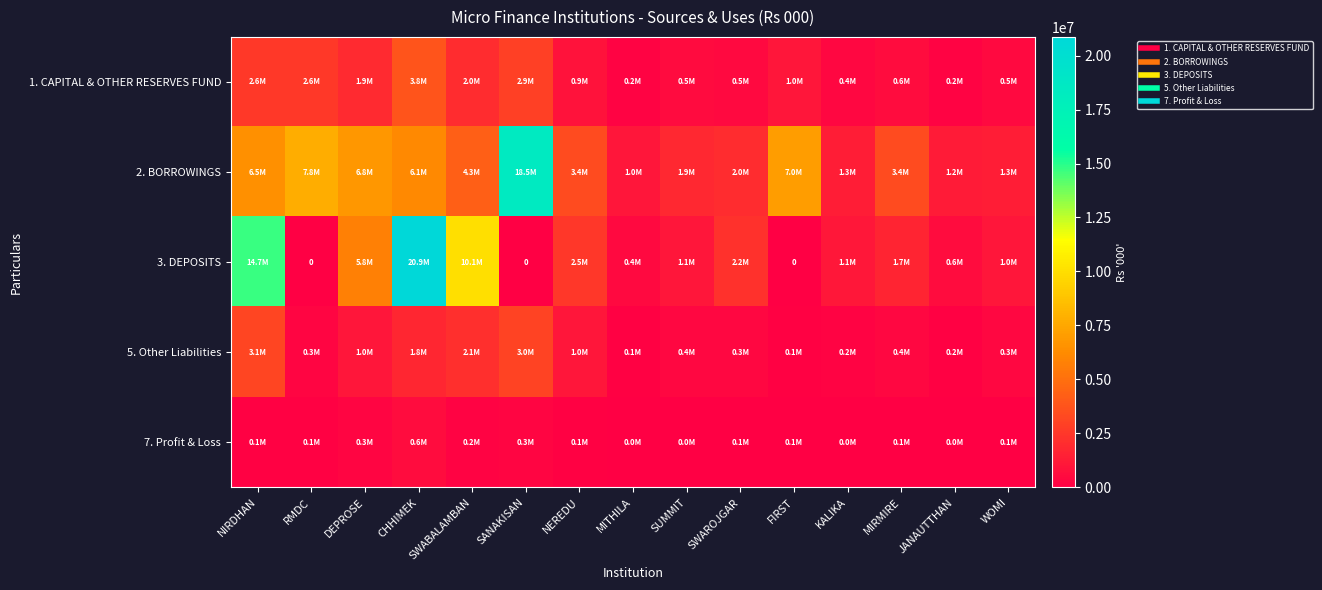

How many values in the 7. Profit & Loss series exceed 75141?

8